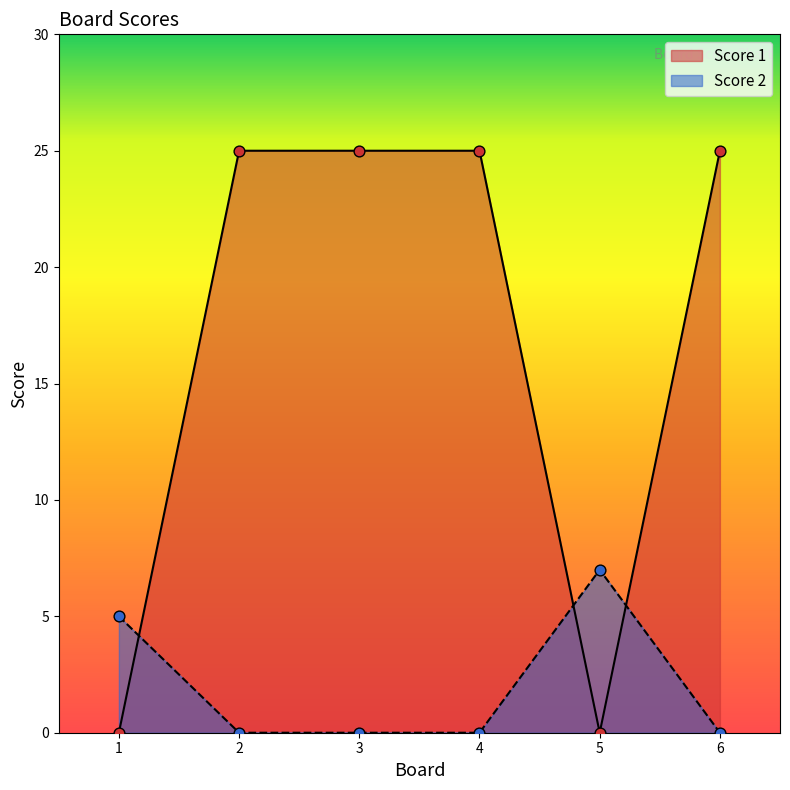

Is the value of Score 2 at 4 greater than the value of Score 1 at 4?

No